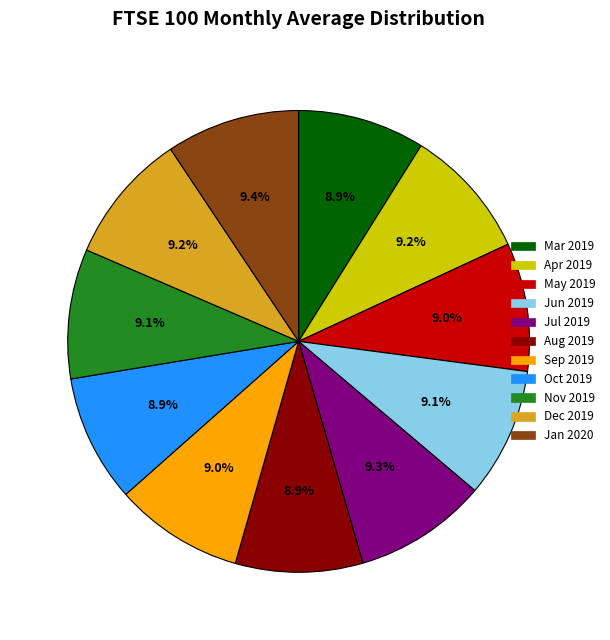

Combined, what portion of the pie is Sep 2019 and Mar 2019?

17.9%